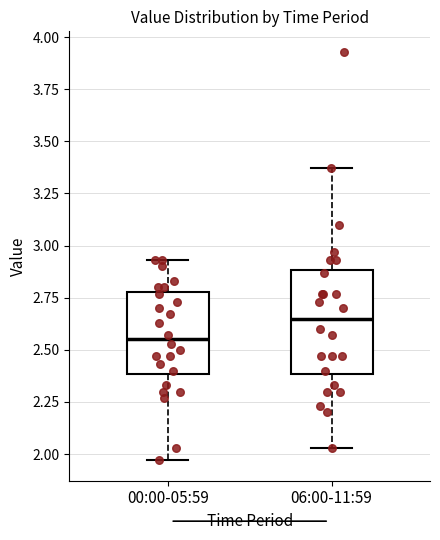

Where does the median line of the box for 00:00-05:59 sit on the y-axis? The values are not printed on the chart, so give them approximately, as read against the axis.

2.55